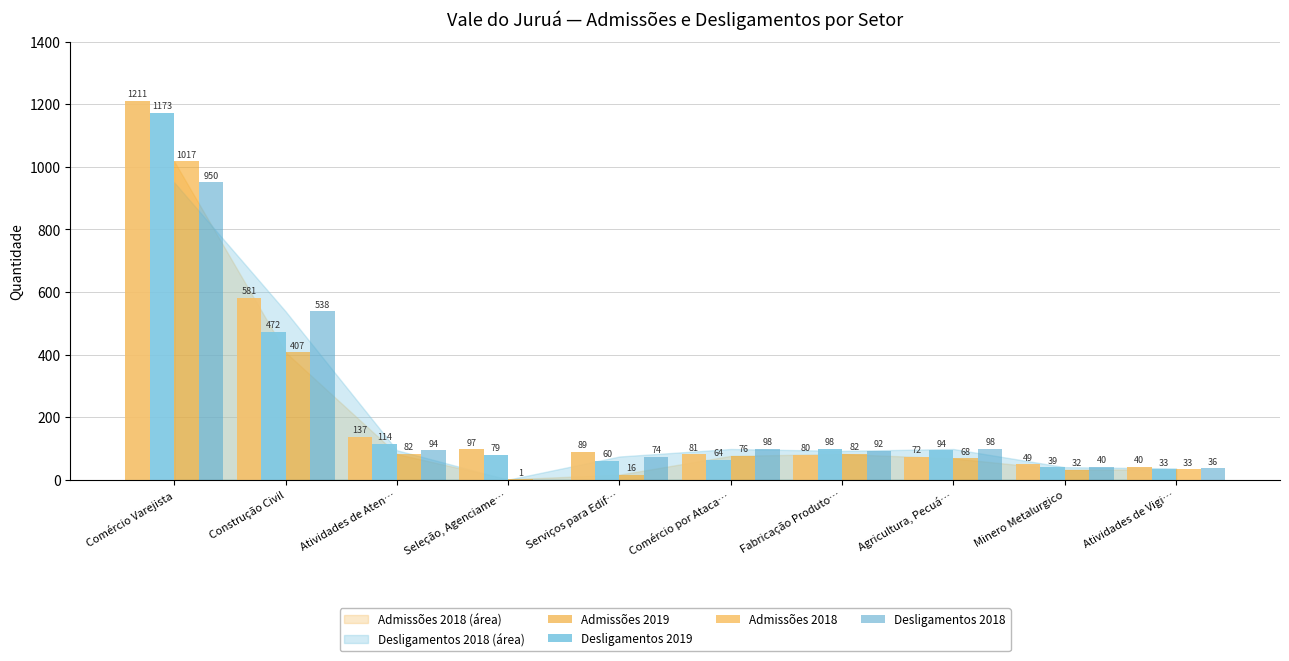

Which series has the largest total across all categories?

Admissões 2019